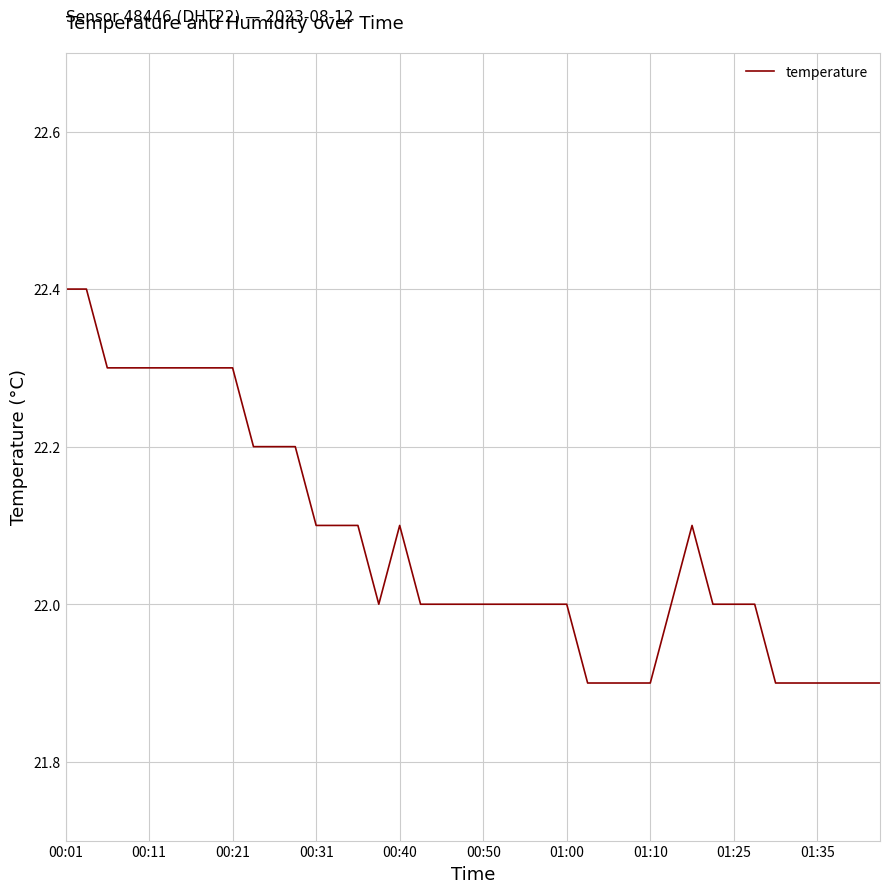

What is the greatest value displayed?

22.4